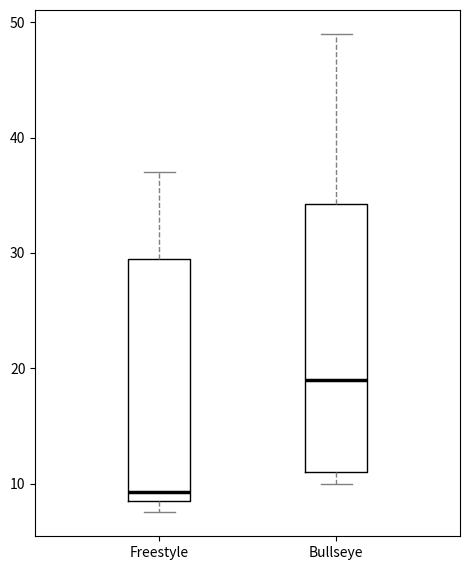

Where is the lower edge of the box for Bullseye on the y-axis? The values are not printed on the chart, so give them approximately, as read against the axis.

11